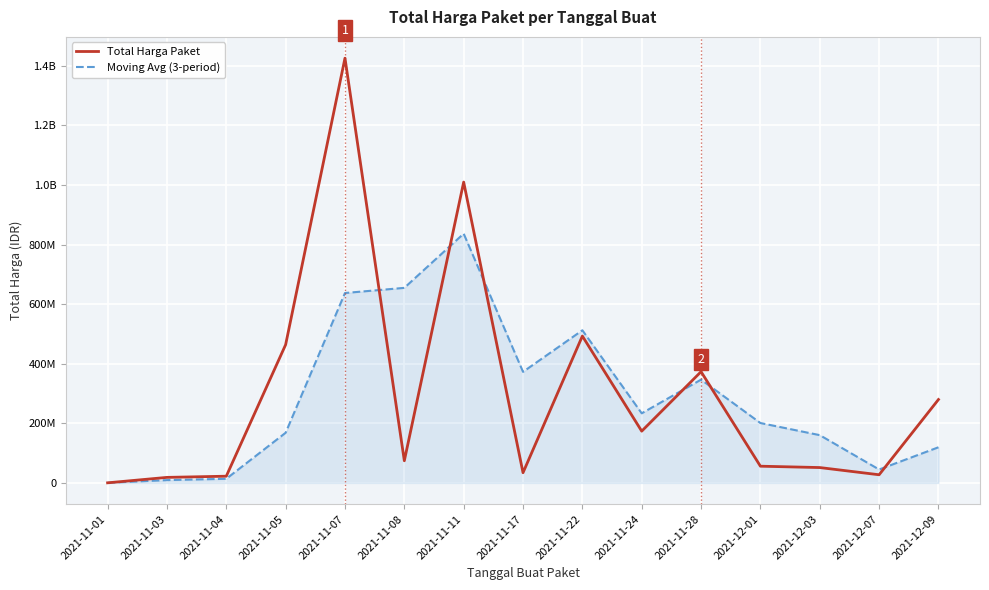

Does the chart have visible grid lines?

Yes